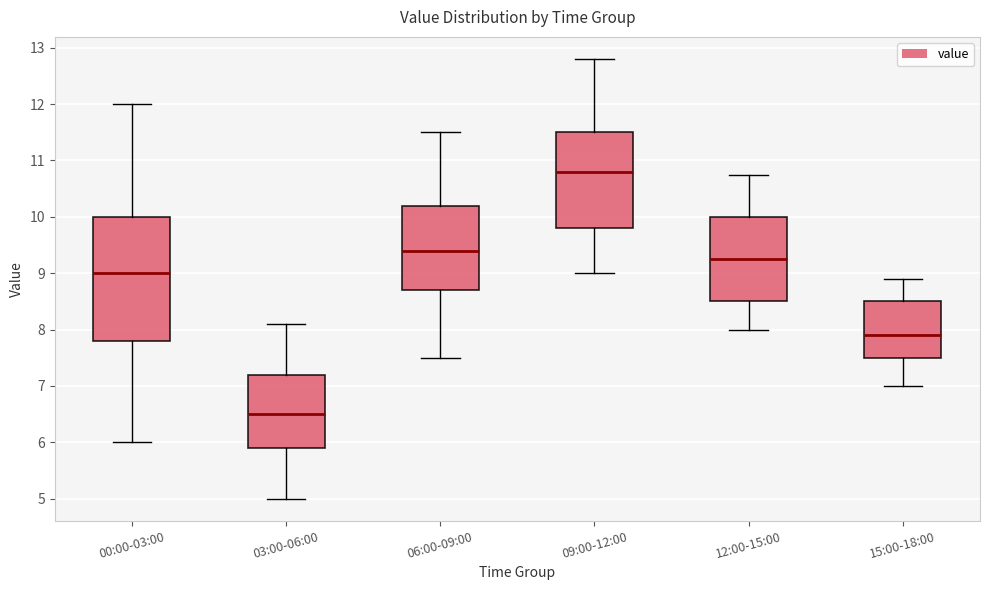

Where is the upper edge of the box for 09:00-12:00 on the y-axis? The values are not printed on the chart, so give them approximately, as read against the axis.

11.5